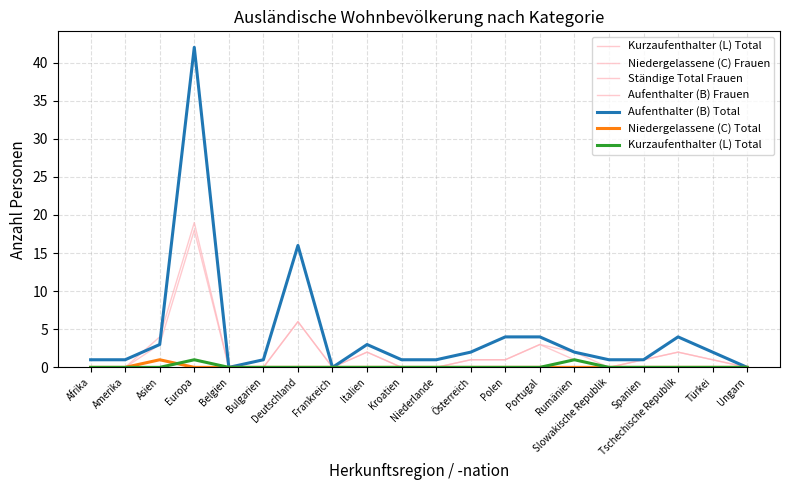

Rank the series by their maximum value, from highest to lowest.

Aufenthalter (B) Total, Ständige Total Frauen, Aufenthalter (B) Frauen, Kurzaufenthalter (L) Total, Niedergelassene (C) Frauen, Niedergelassene (C) Total